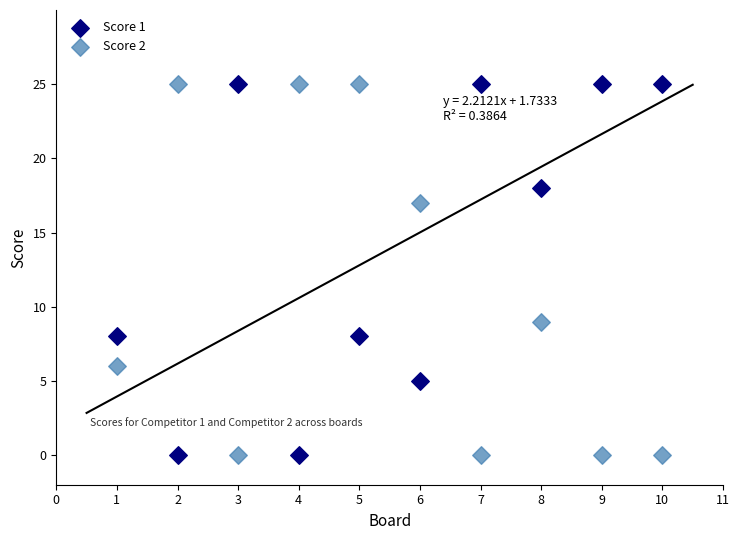

Across all data points, what is the range of X values (max minus min)?

9